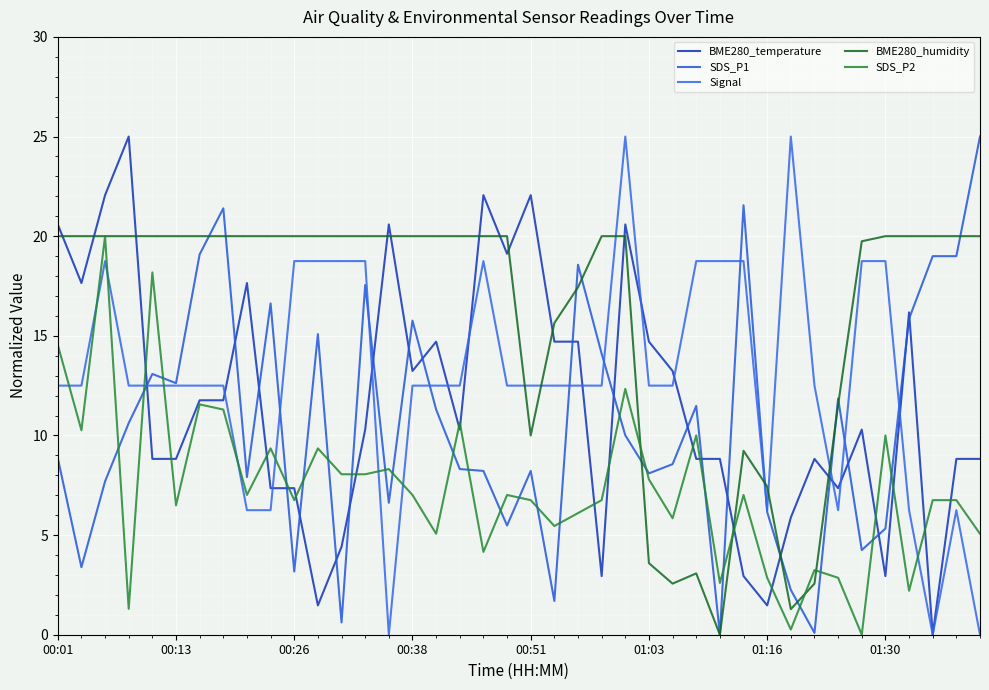

Where is the first local minimum for SDS_P1?

00:13